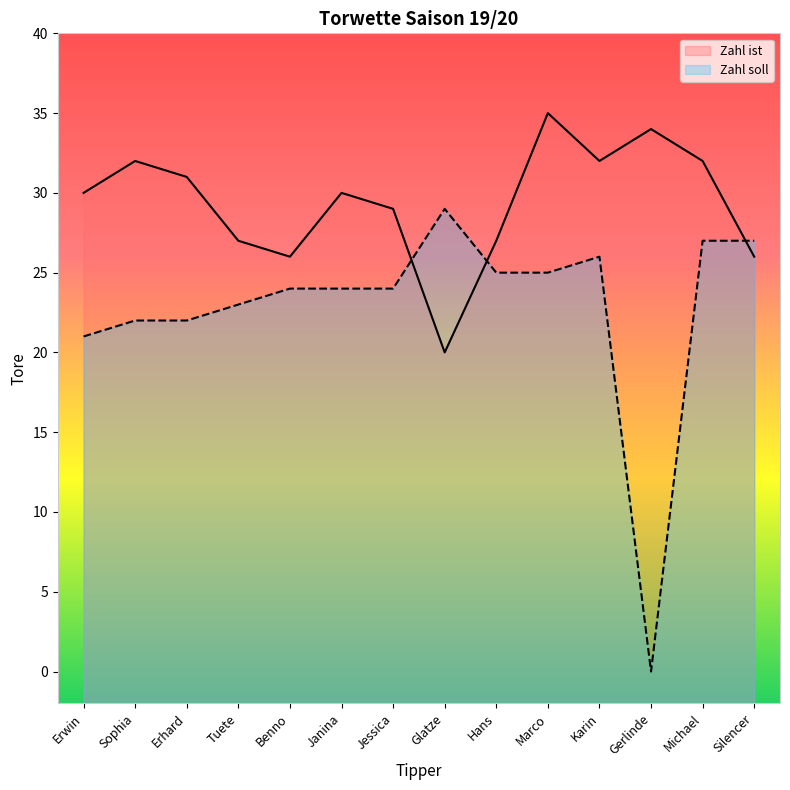

Rank the categories by Zahl soll value from lowest to highest.

Gerlinde, Erwin, Sophia, Erhard, Tuete, Benno, Janina, Jessica, Hans, Marco, Karin, Michael, Silencer, Glatze